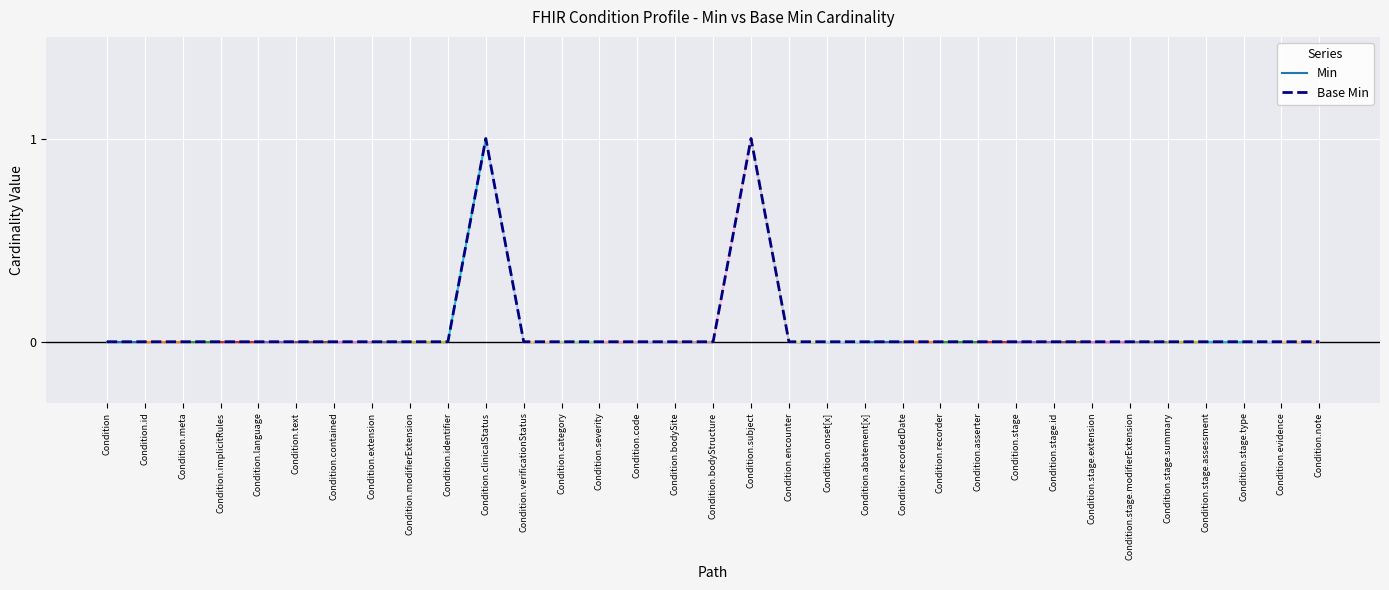

The chart shows a value of 1 at Condition.identifier. True or false?

False